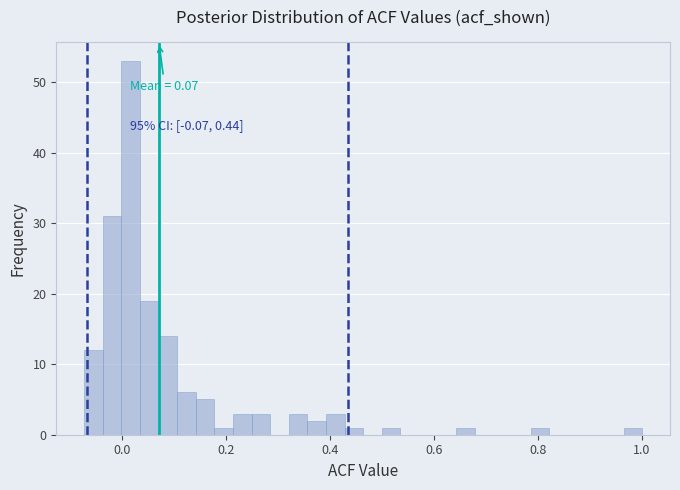

Around what value on the x-axis is the tallest bar? Give the approximate position of its centre, as read against the axis.

0.02